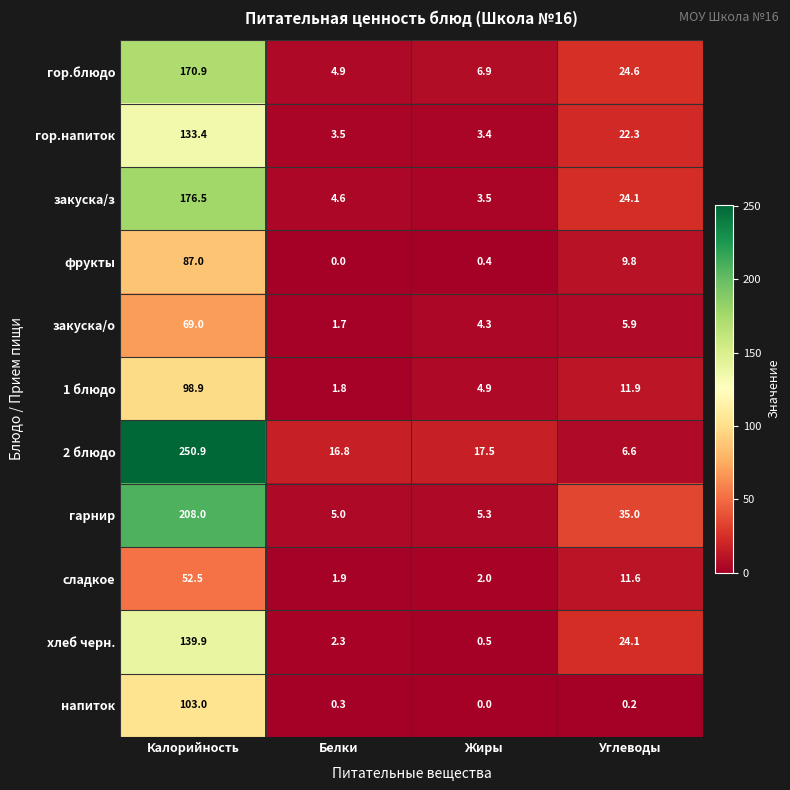

Where is гарнир nearest to the value 106?

Углеводы